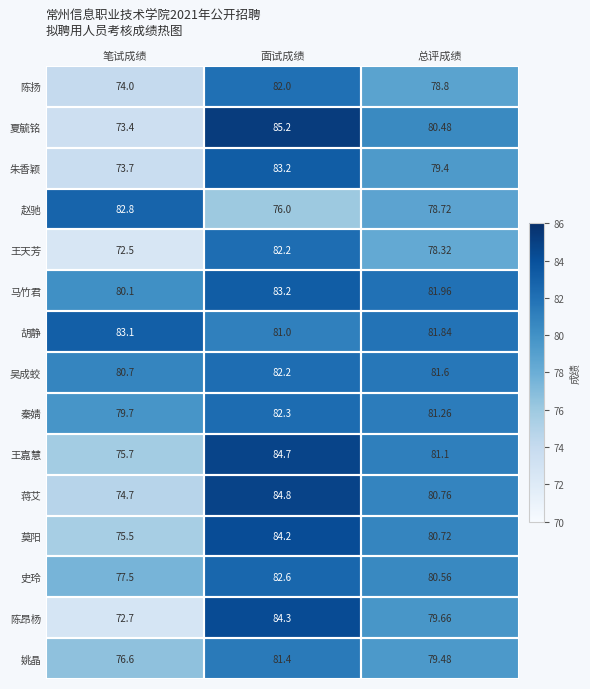

List the labels in order of 马竹君 value, largest first.

面试成绩, 总评成绩, 笔试成绩